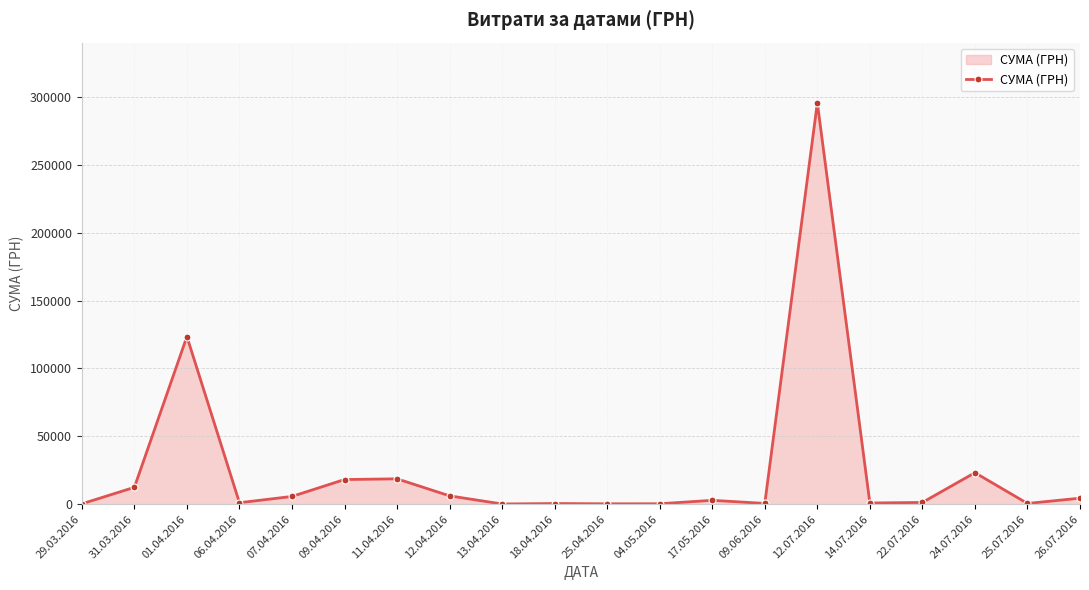

What position from the right is 31.03.2016?

19